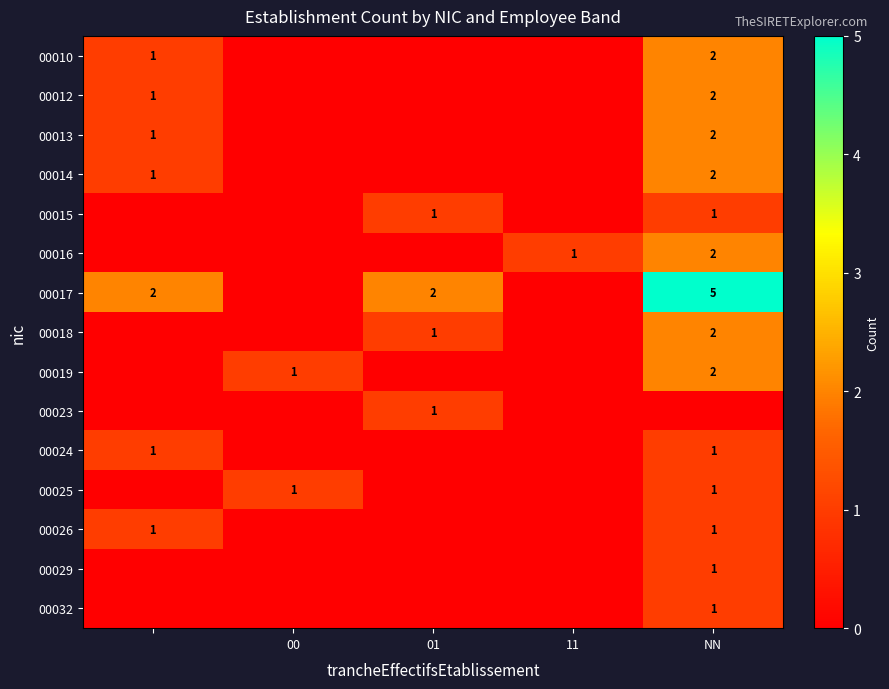

True or false: 00024 has a value of 1 at NN.

True